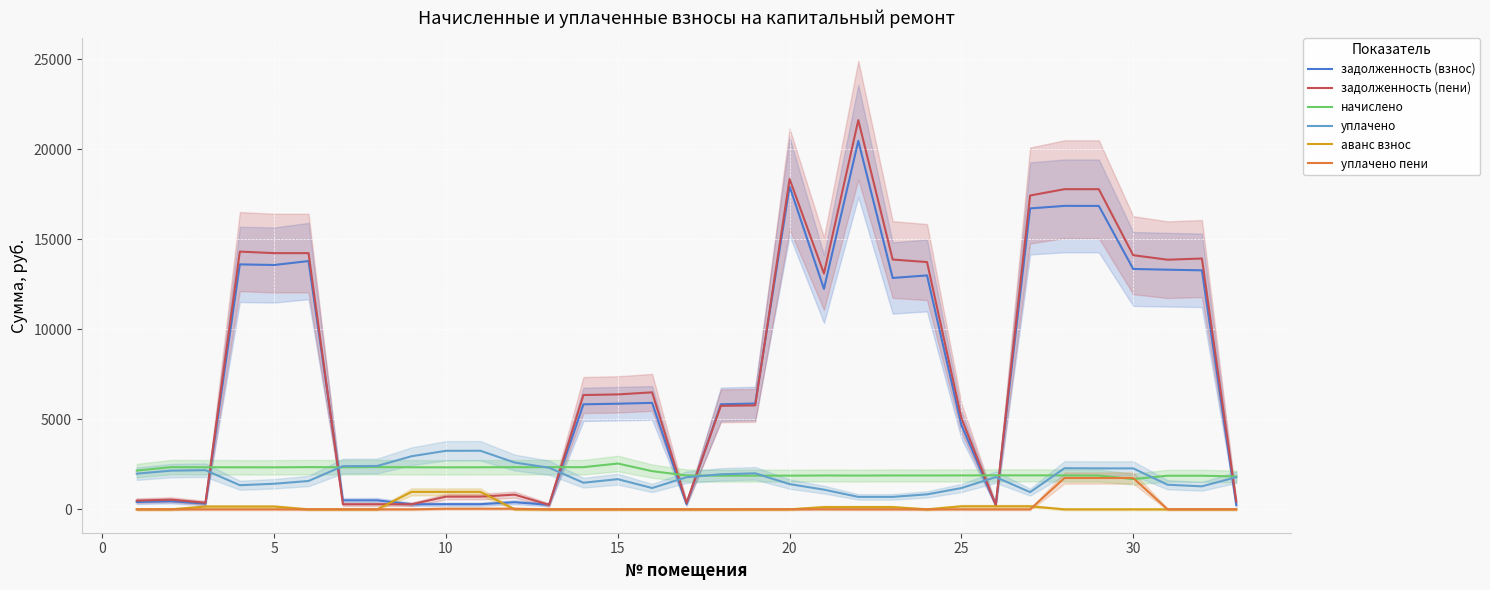

True or false: уплачено пени and аванс взнос intersect in this chart.

True